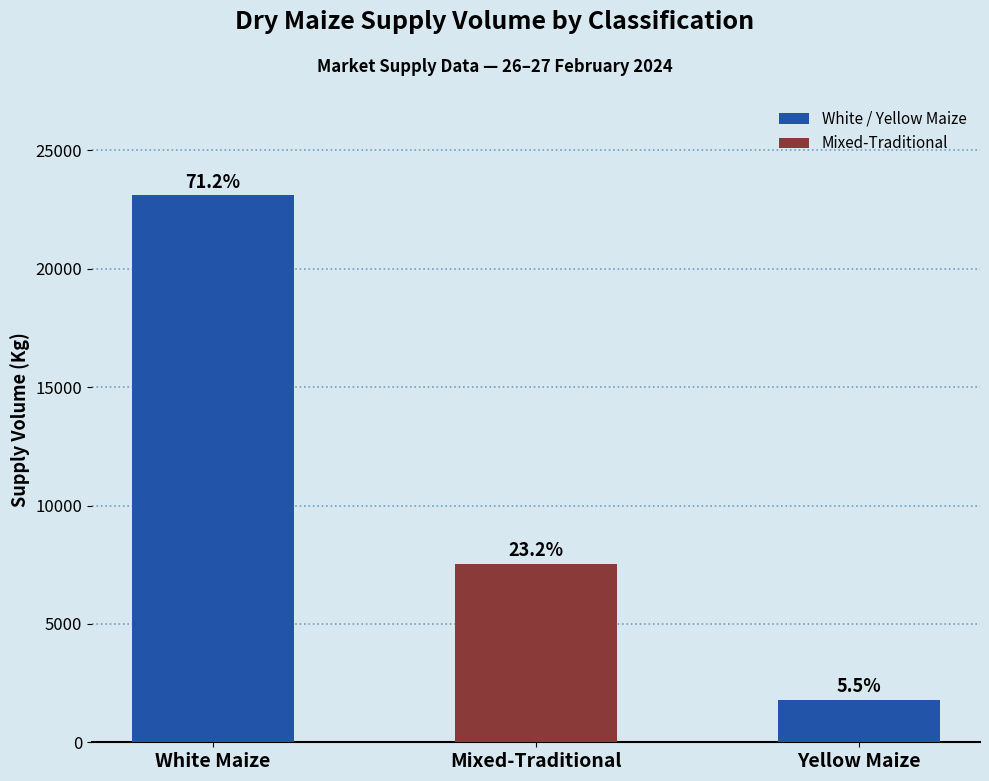

Between White Maize and Mixed-Traditional, which is larger?

White Maize